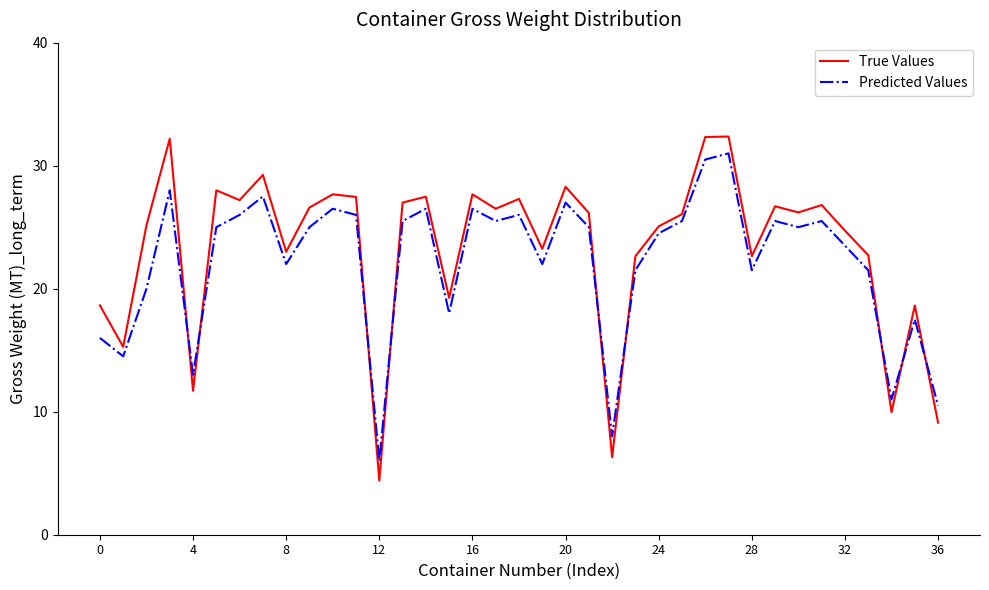

Rank the series by their average value, from lowest to highest.

Predicted Values, True Values